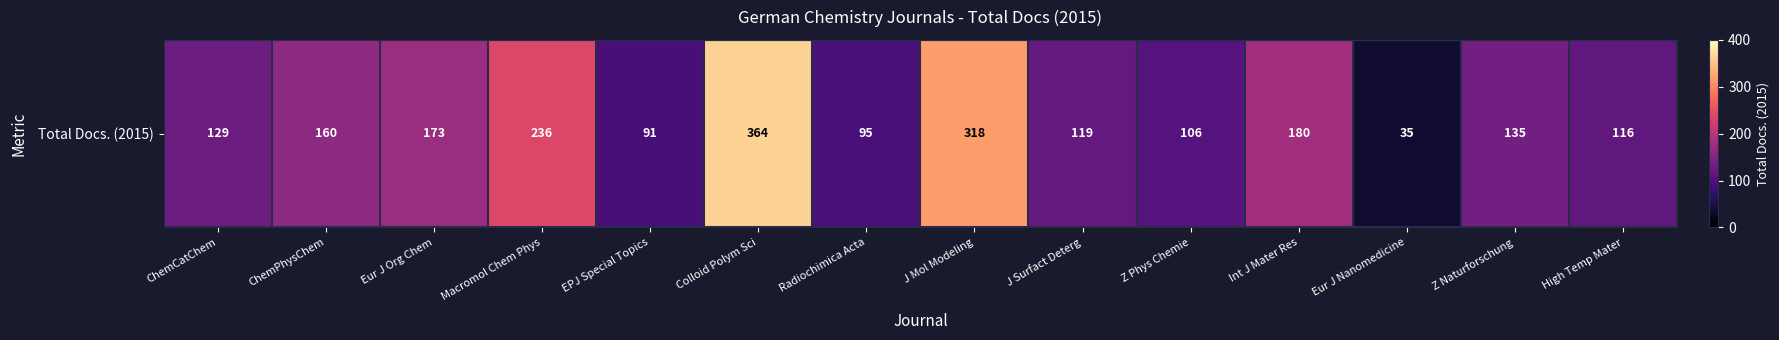

At which label is the value closest to 199?

Int J Mater Res